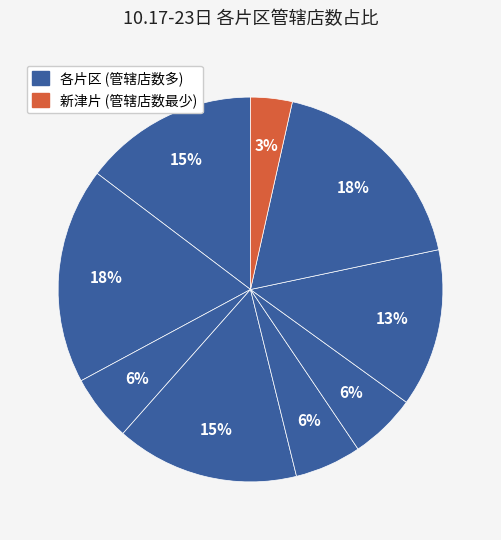

To the nearest percent, what is the difference between the largest and smallest slice percentages?

15%